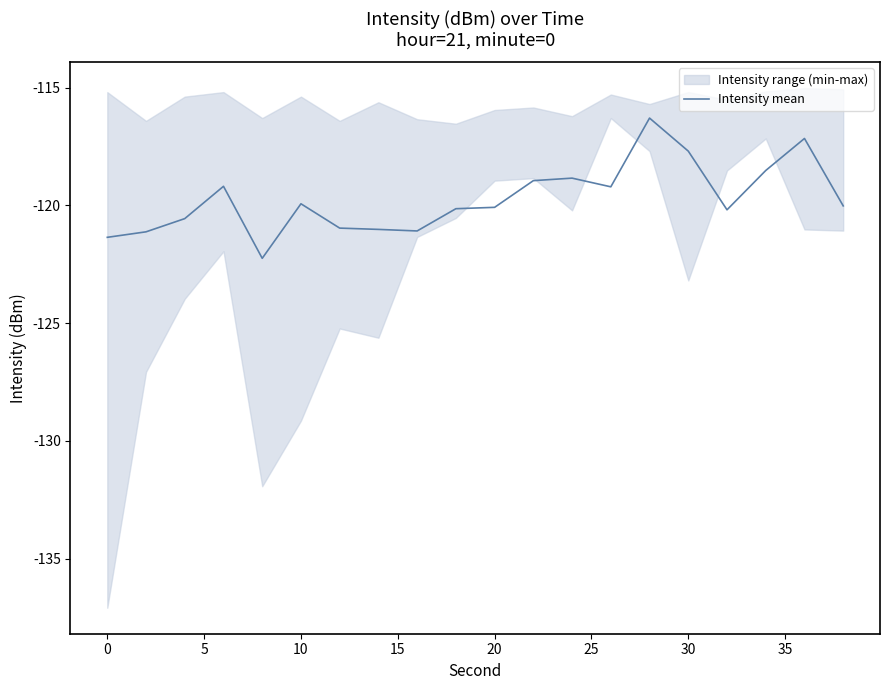

True or false: there are more than 1 points higher than both neighbors.

True